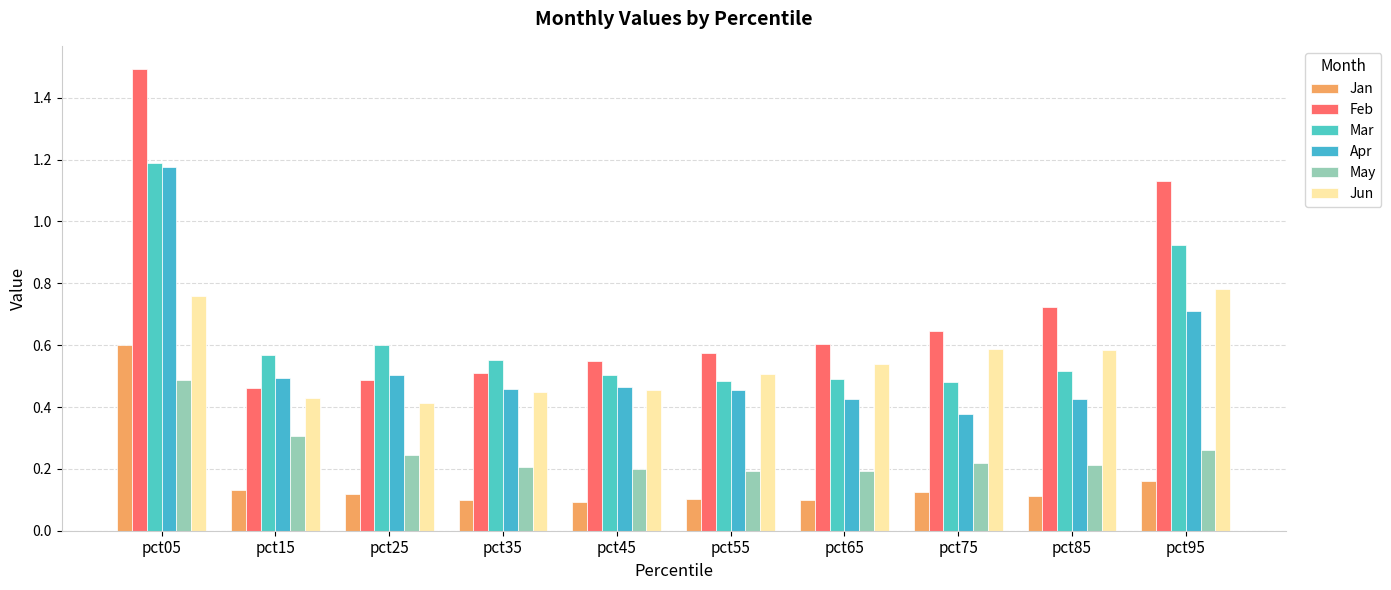

Which series has the largest total across all categories?

Feb